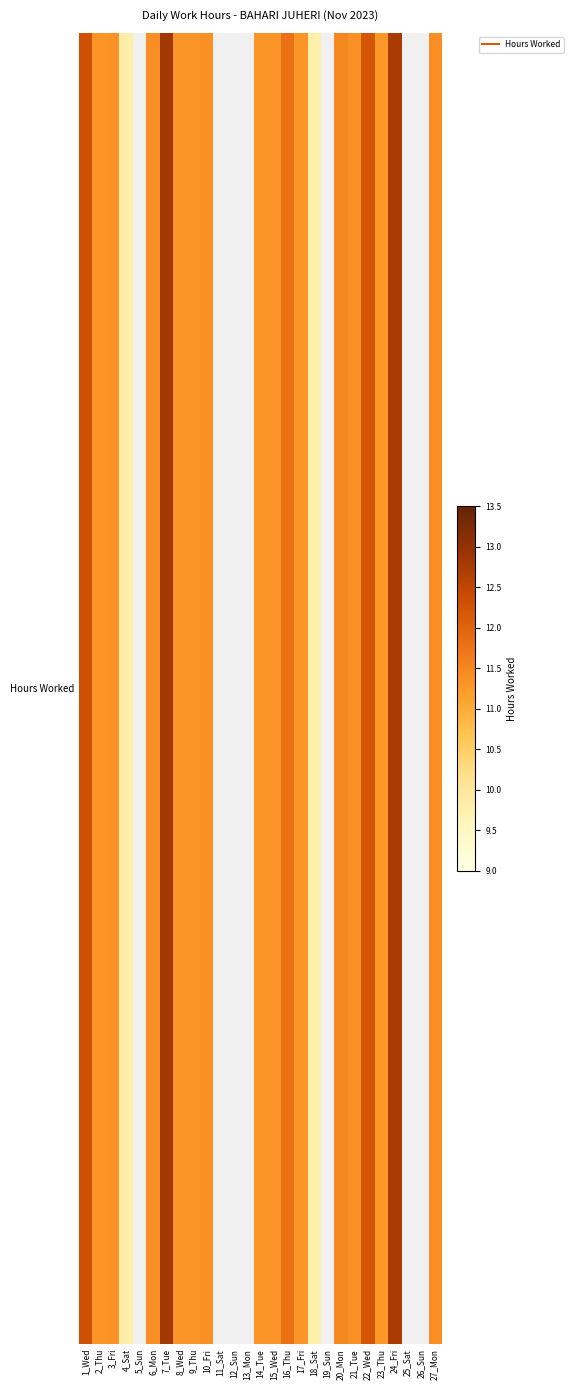

Which label corresponds to the largest value in the chart?

7_Tue